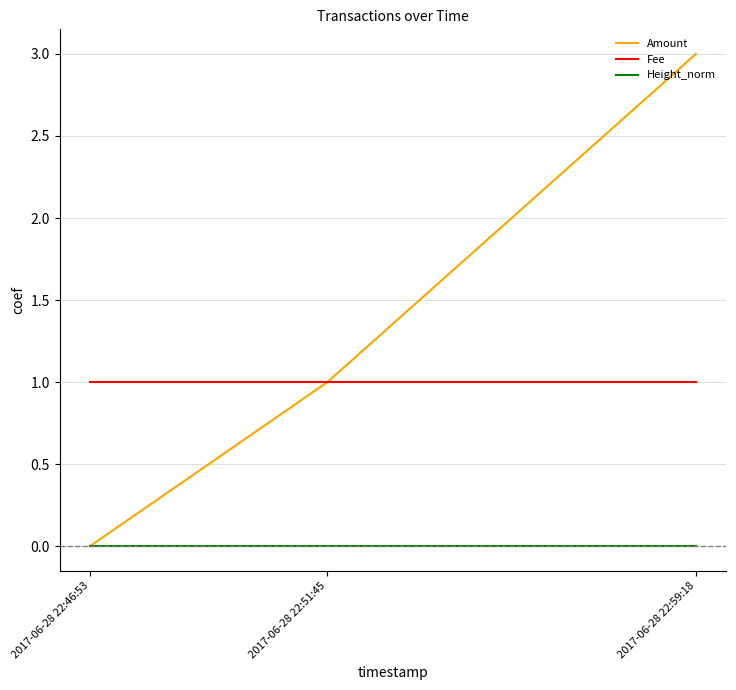

Which series has the largest range (max minus min)?

Amount